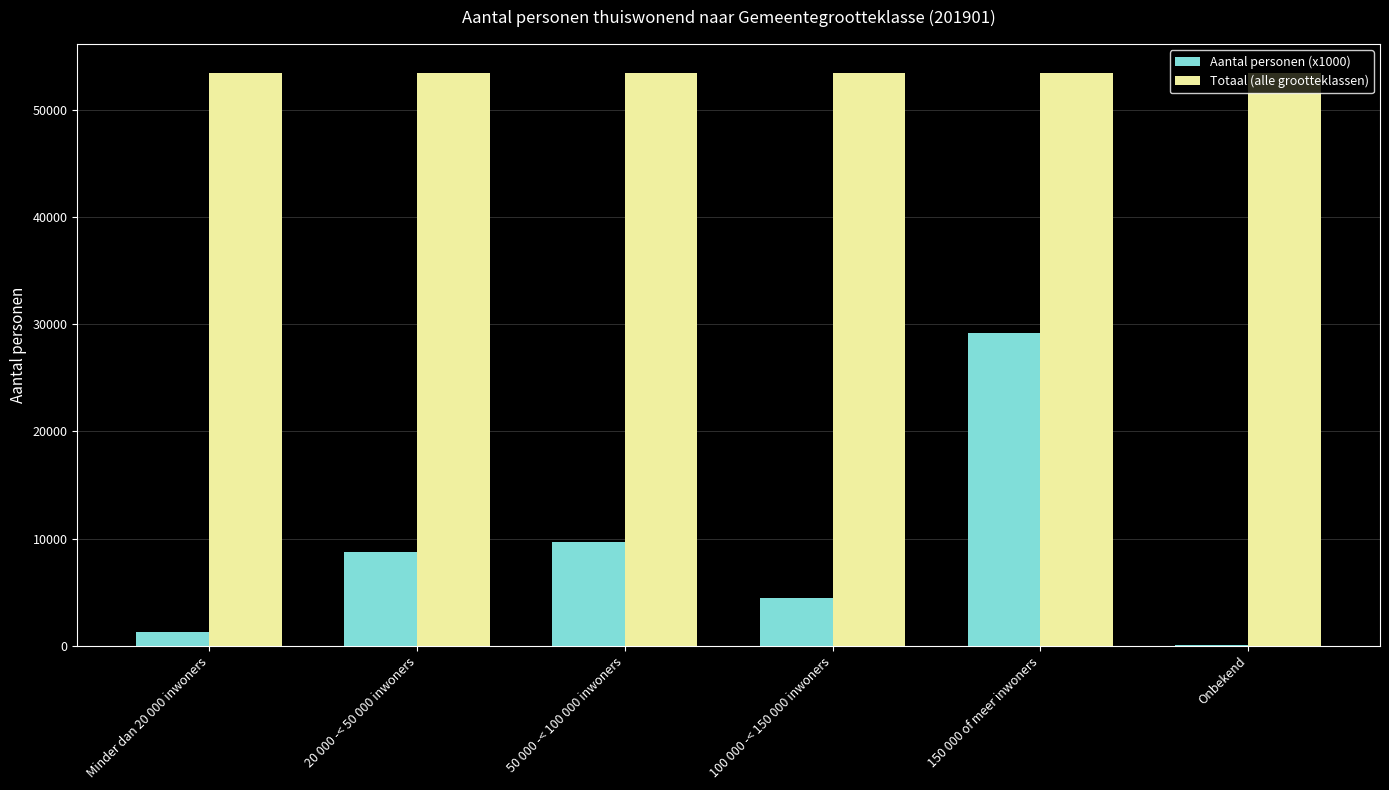

What are all the series names shown in the legend?

Aantal personen (x1000), Totaal (alle grootteklassen)